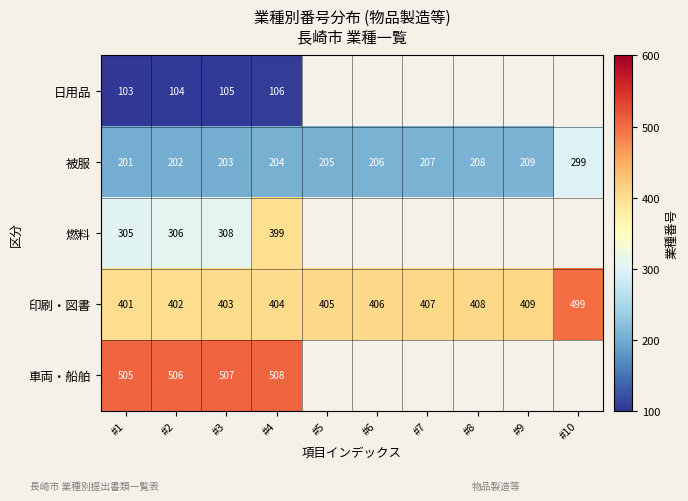

Which label corresponds to the smallest value in the chart?

#1